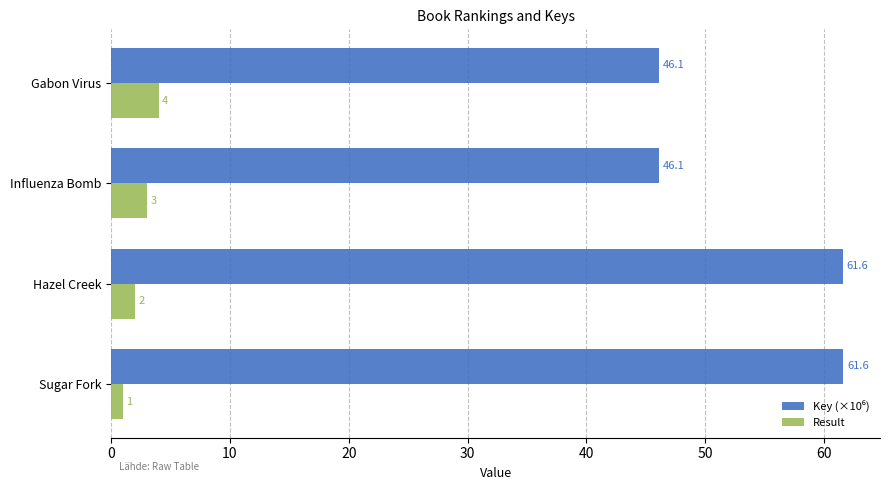

Rank the categories by Result value from lowest to highest.

Sugar Fork, Hazel Creek, Influenza Bomb, Gabon Virus